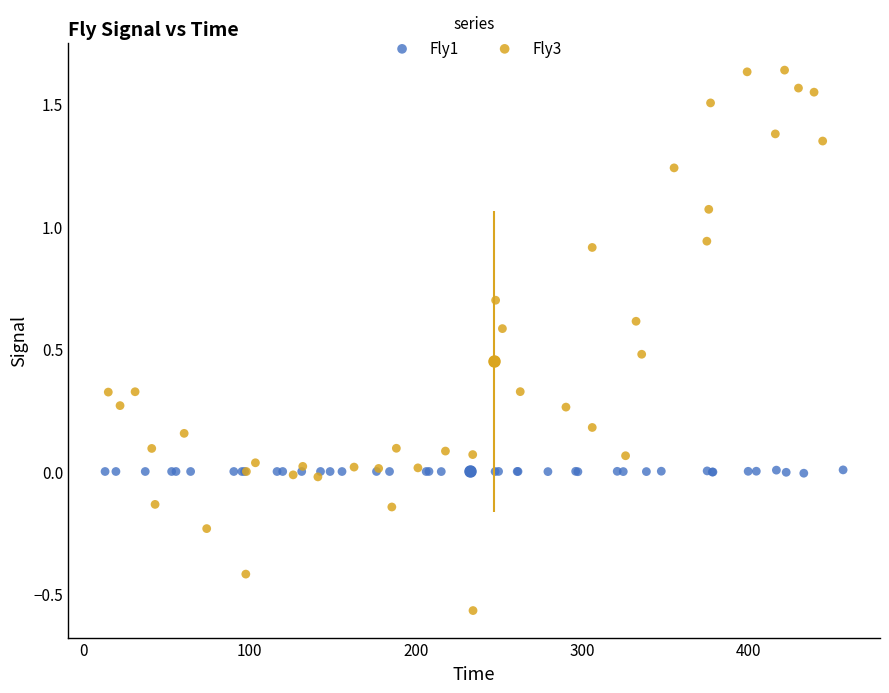

Which series reaches the minimum Y coordinate?

Fly3